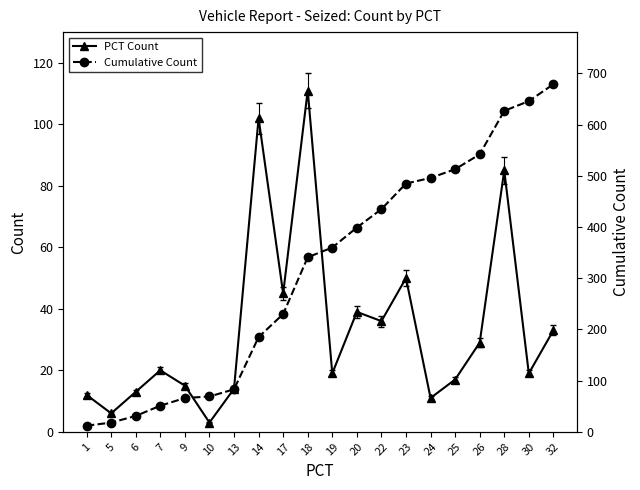

What is the spread (max minus min) of values at 17?

185